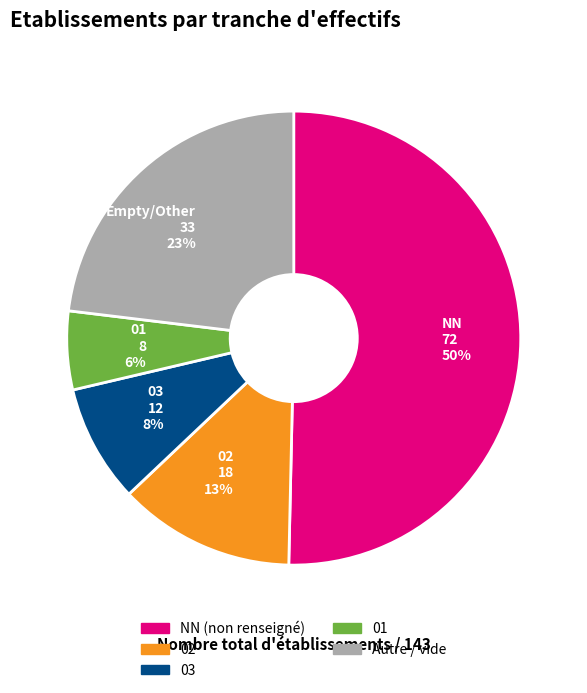

What is the smallest slice in the pie chart?

01 8 6%